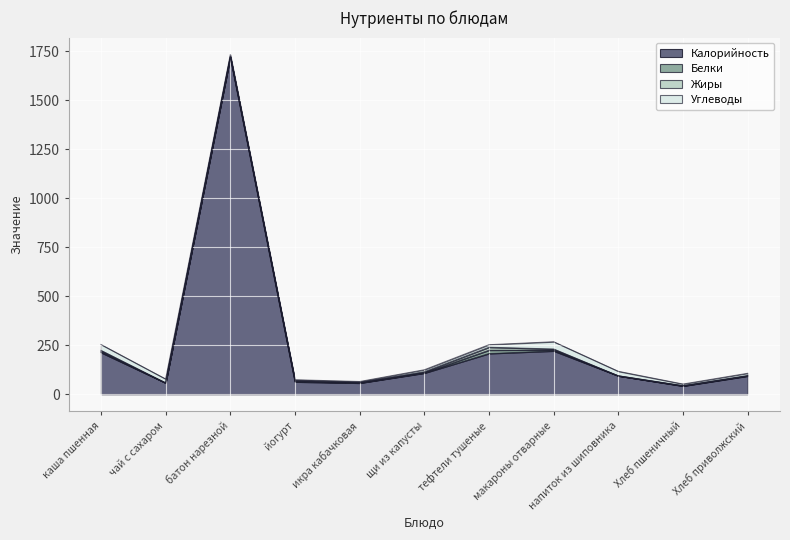

Reading right to left, what are all the values shown in this chart?

Калорийность: 93.0	42.0	94.0	221.0	208.0	108.0	57.0	63.0	1720.0	58.0	213.0
Белки: 2.0	0.9	0.0	5.0	17.0	2.0	1.0	3.0	3.0	0.0	5.0
Жиры: 0.0	1.2	0.0	5.0	15.0	5.0	3.0	4.0	1.0	0.0	6.0
Углеводы: 12.0	8.0	23.0	37.0	13.0	10.0	4.0	4.0	10.0	20.0	30.0